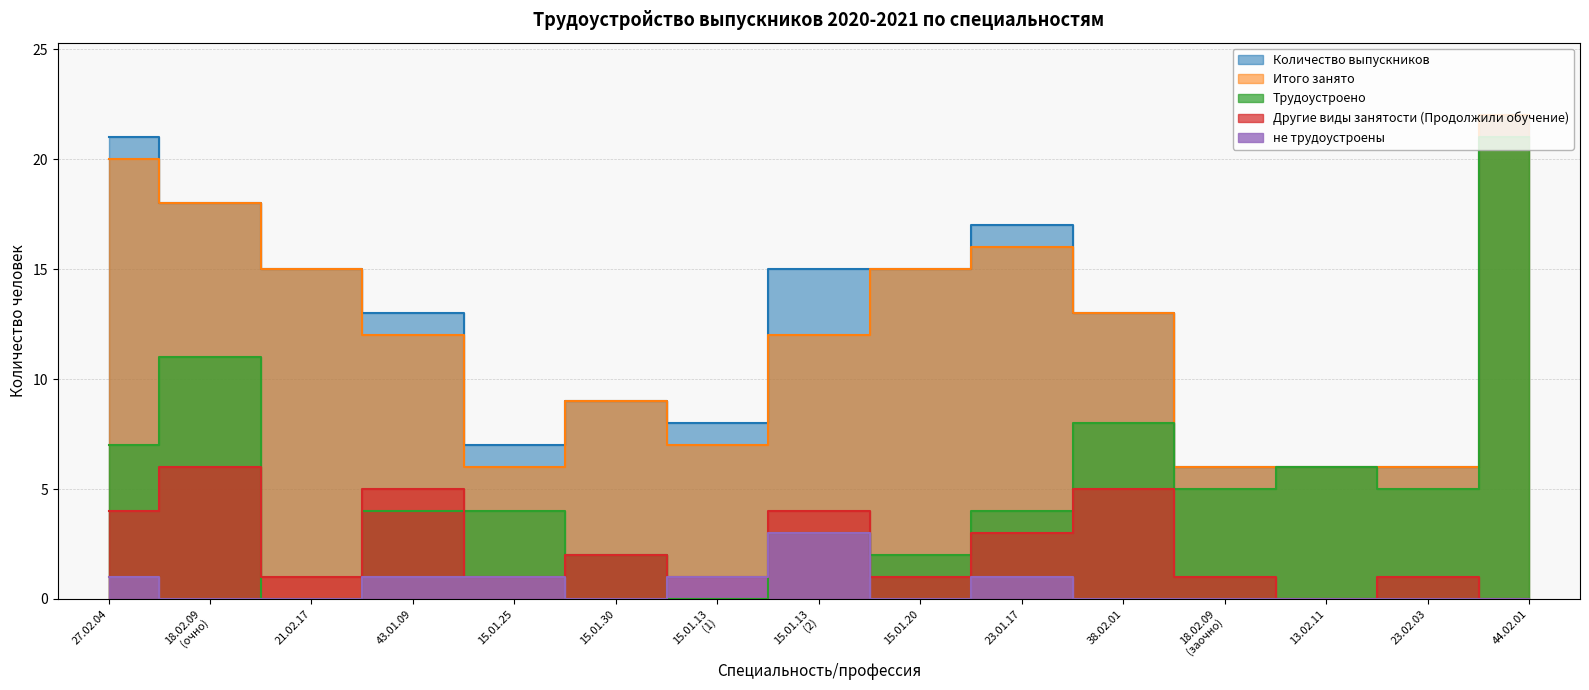

True or false: Другие виды занятости (Продолжили обучение) and Количество выпускников cross at least once.

False